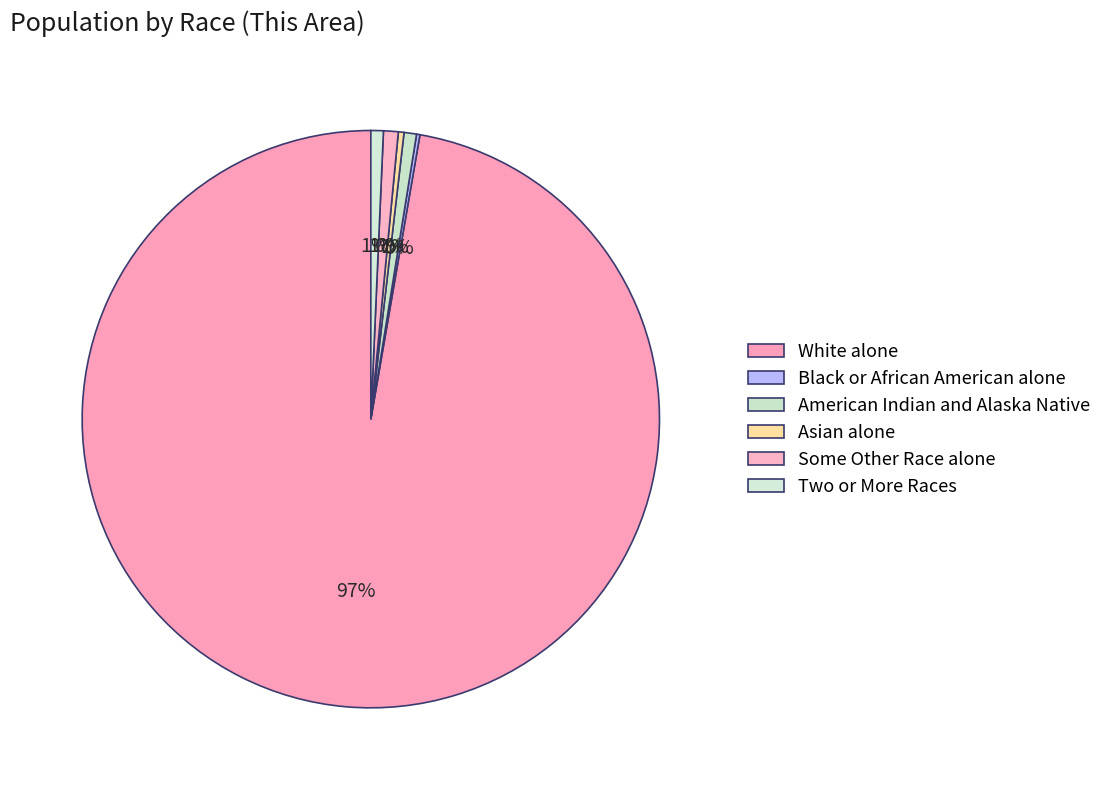

To the nearest percent, what portion does Some Other Race alone represent?

1%